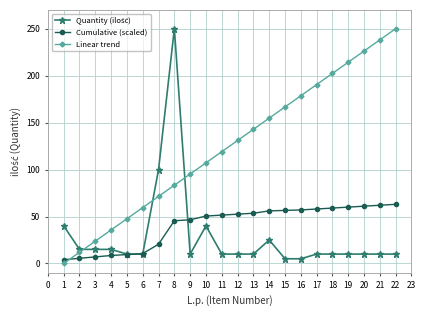

What is the value of the Linear trend point at the 10th from the left?

107.1